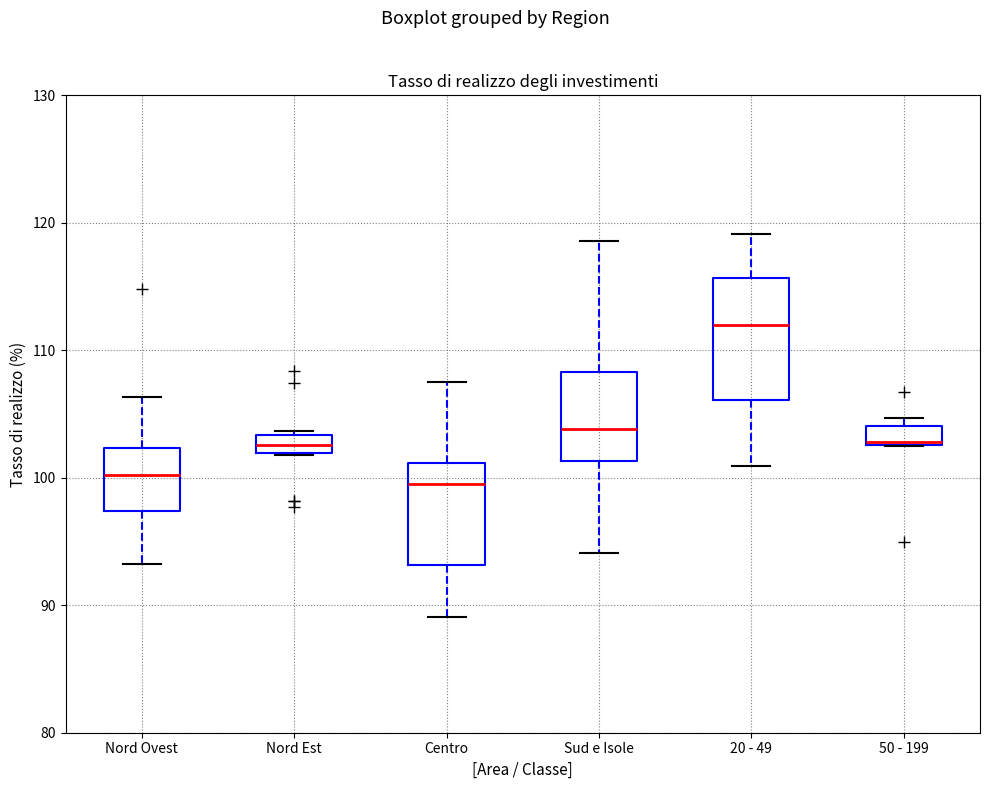

Which box is the tallest, from its lower edge to its upper edge?

20 - 49